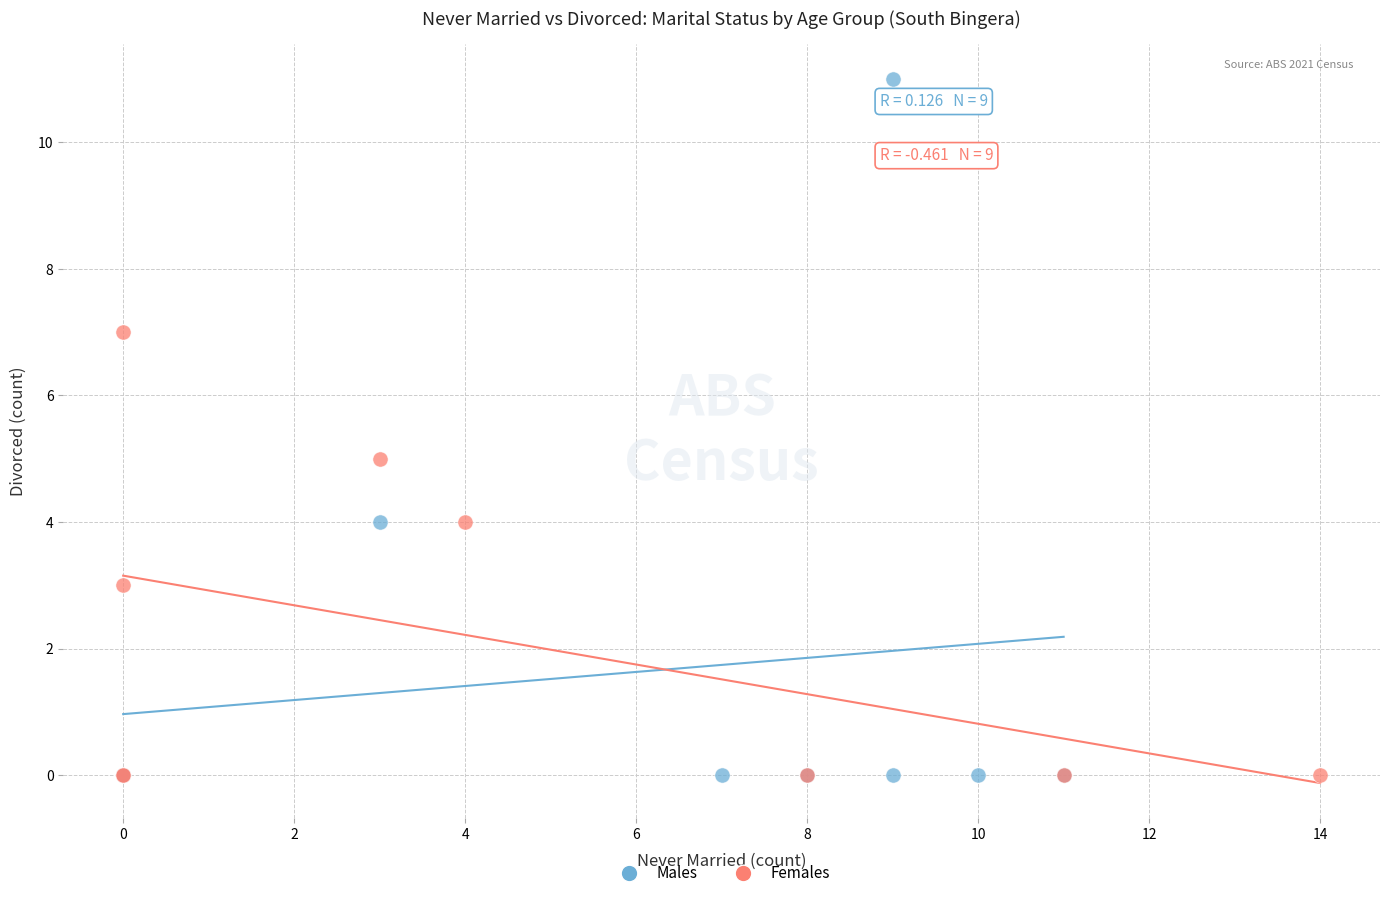

Which series has the largest Y range (max minus min)?

Males